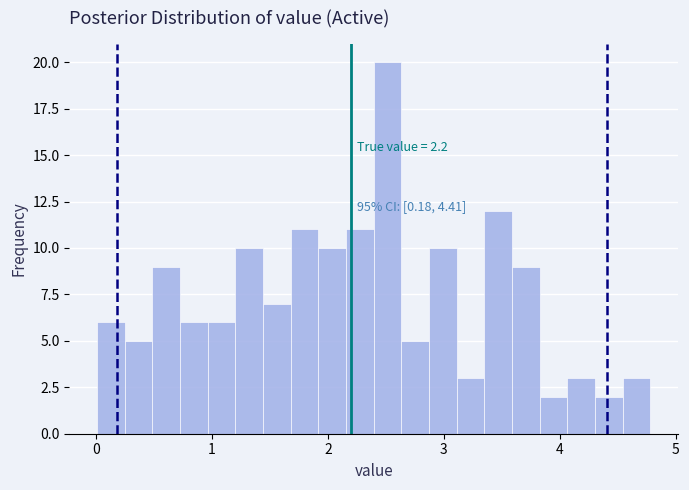

Read against the x-axis, roughly where is the centre of the tallest bar?

2.5